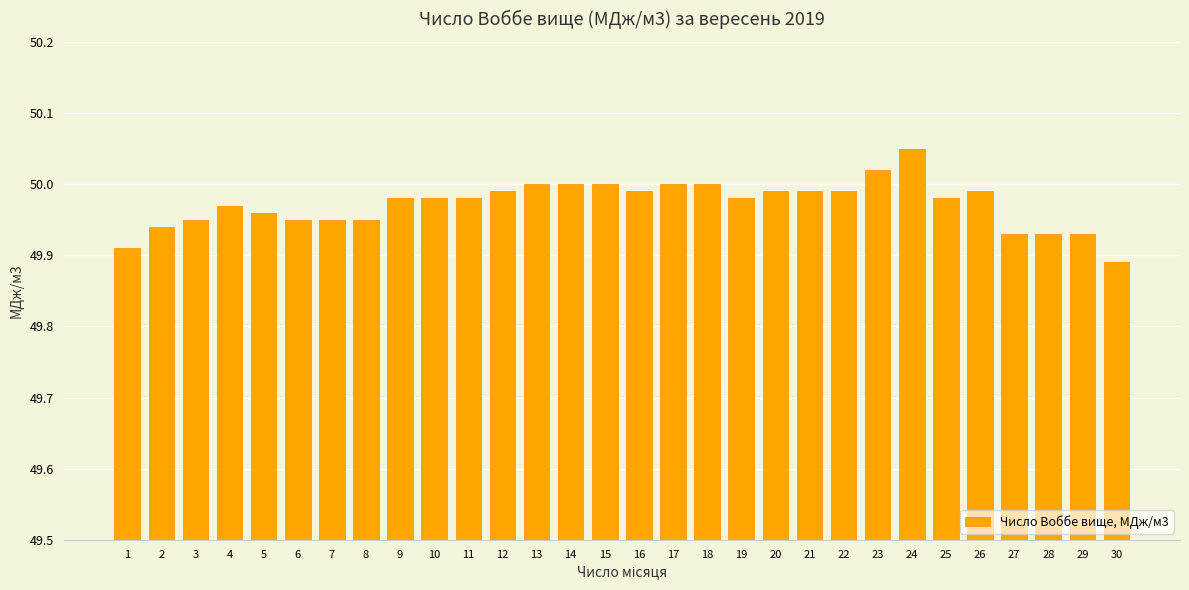

True or false: the data shows 50.0 at 14.

True